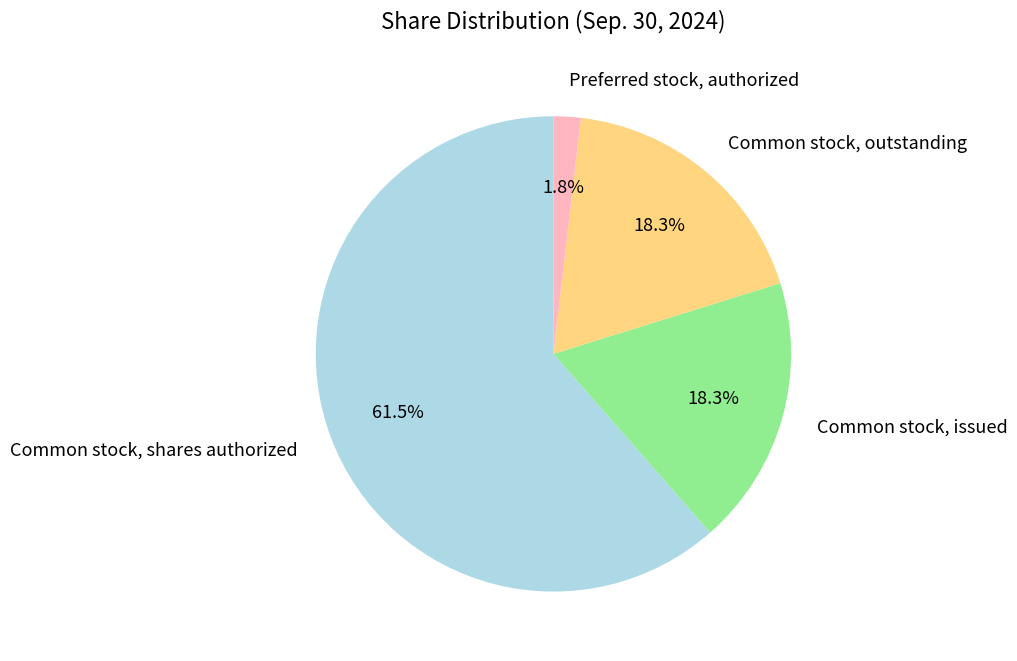

The Common stock, issued slice represents 18% of the pie. True or false?

True